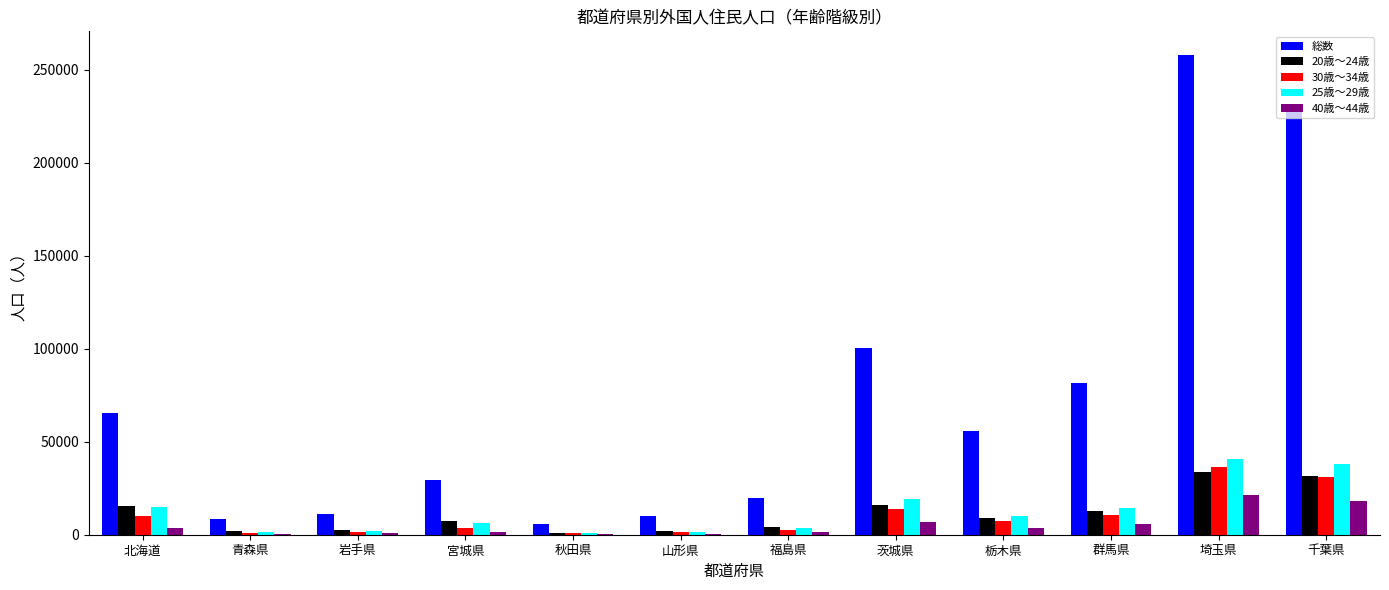

What is the average value of the 総数 series?

72688